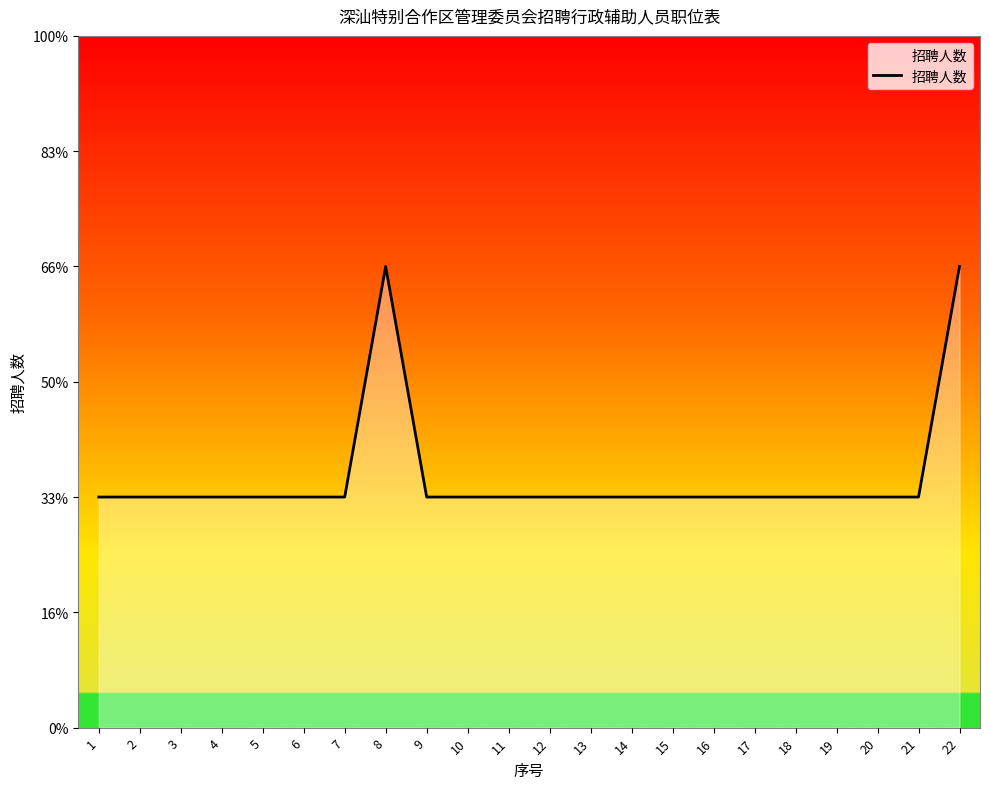

The value at 14 is 1. True or false?

True